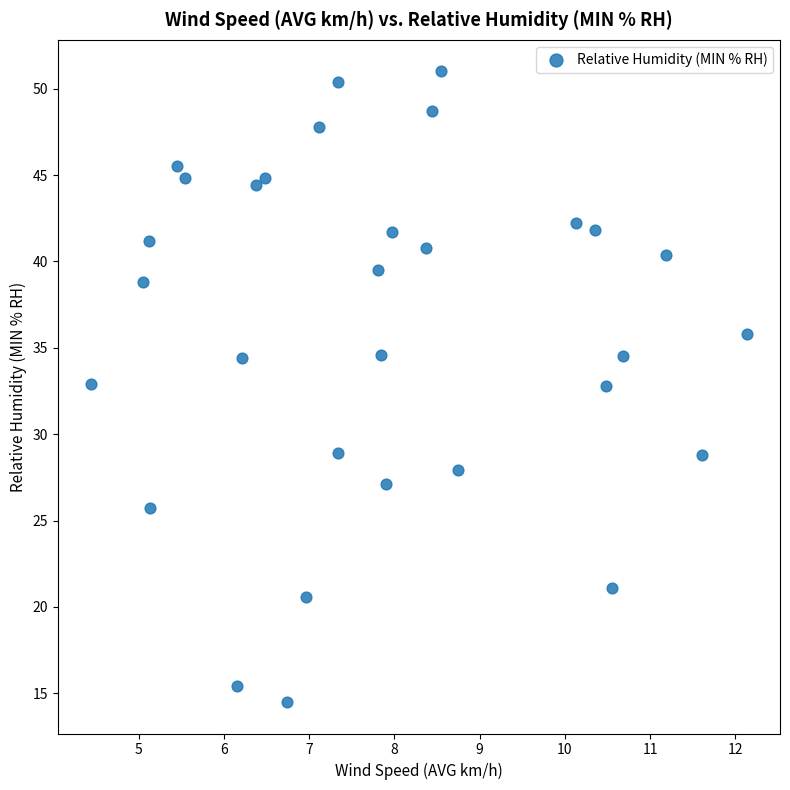

What is the range of X values (max minus min)?

7.7